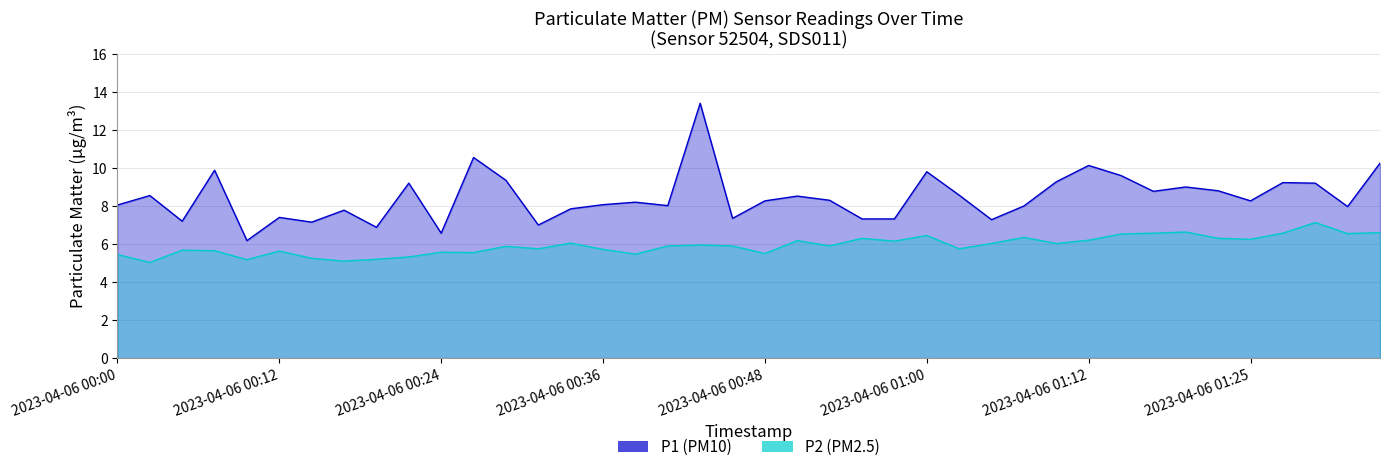

What is the smallest value displayed?

5.0